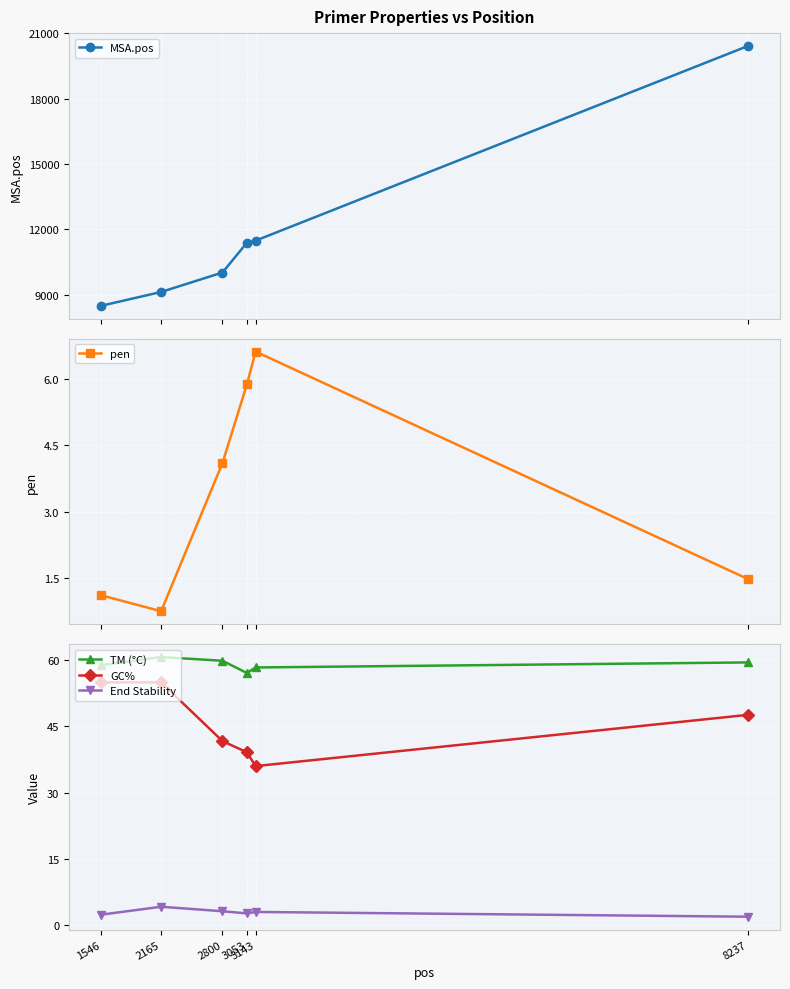

The value of TM (°C) at 3053 is 57.1. True or false?

True